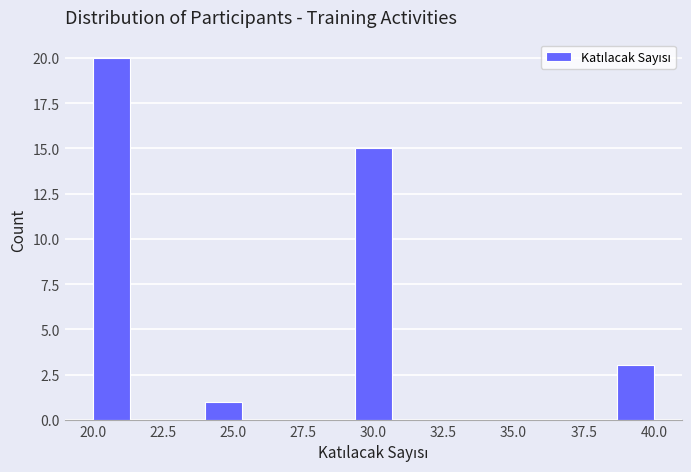

Around what value on the x-axis is the tallest bar? Give the approximate position of its centre, as read against the axis.

20.5